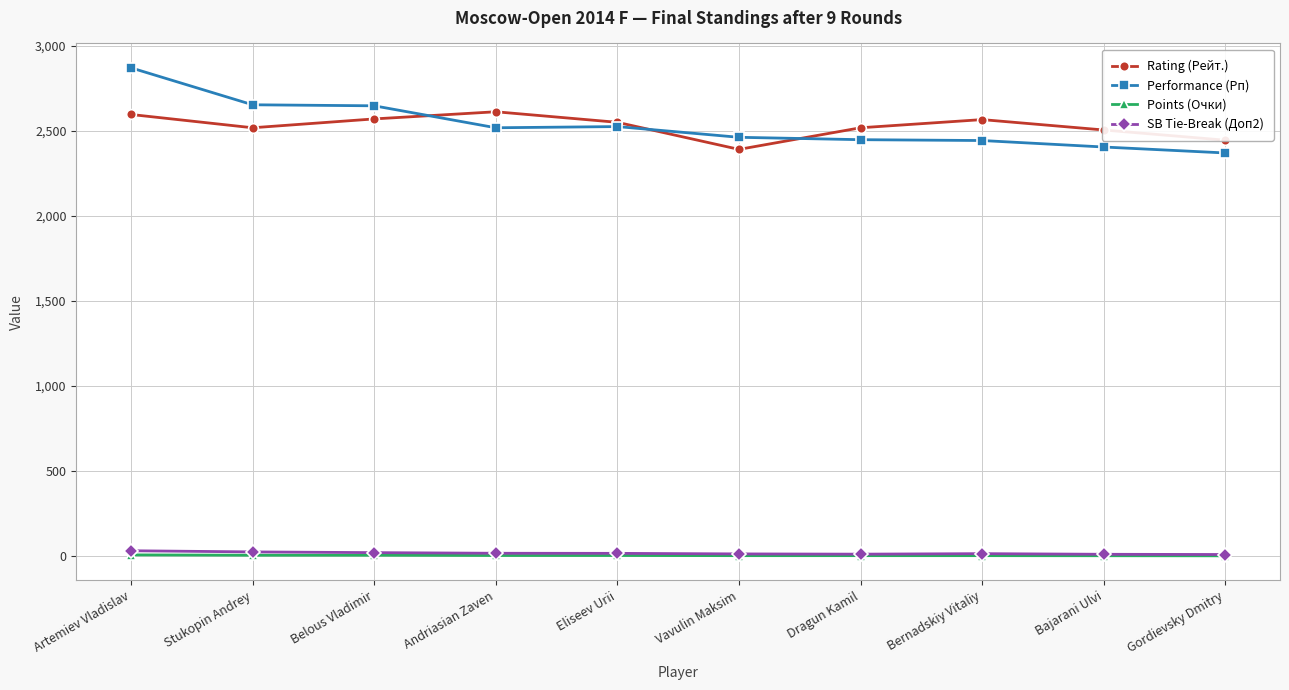

Where does the Performance (Рп) series first go above 2517?

Artemiev Vladislav